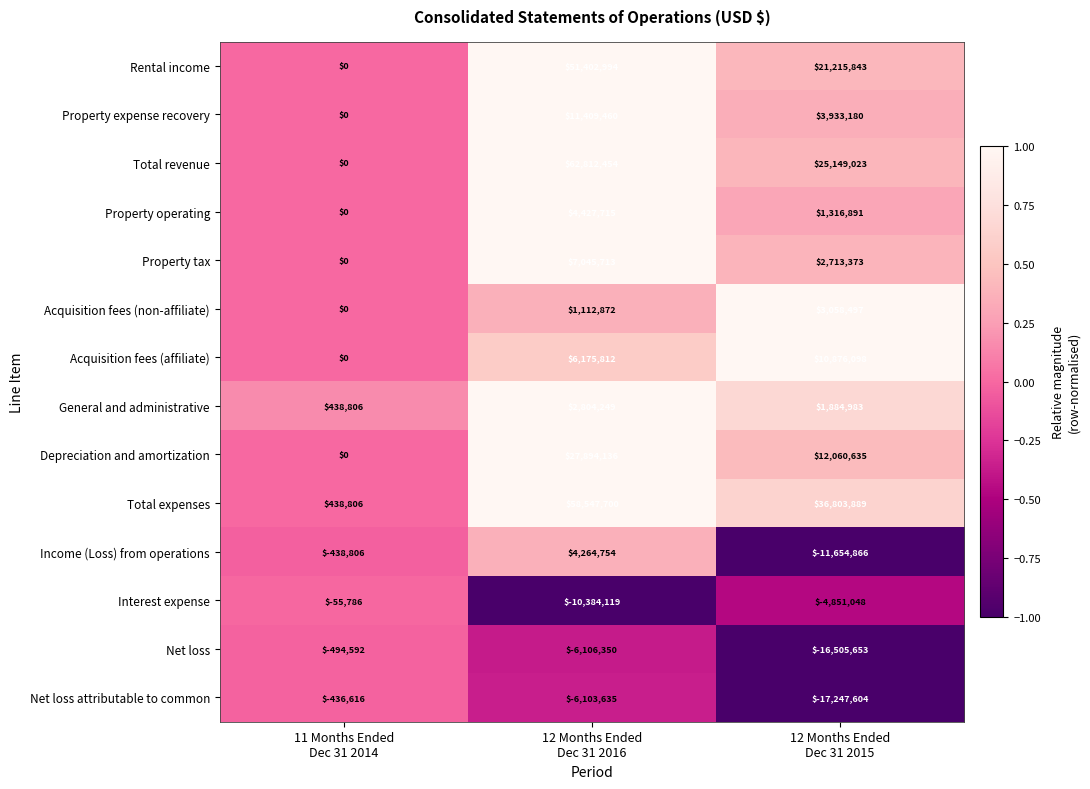

How many data points in Net loss attributable to common are less than -6103635?

1